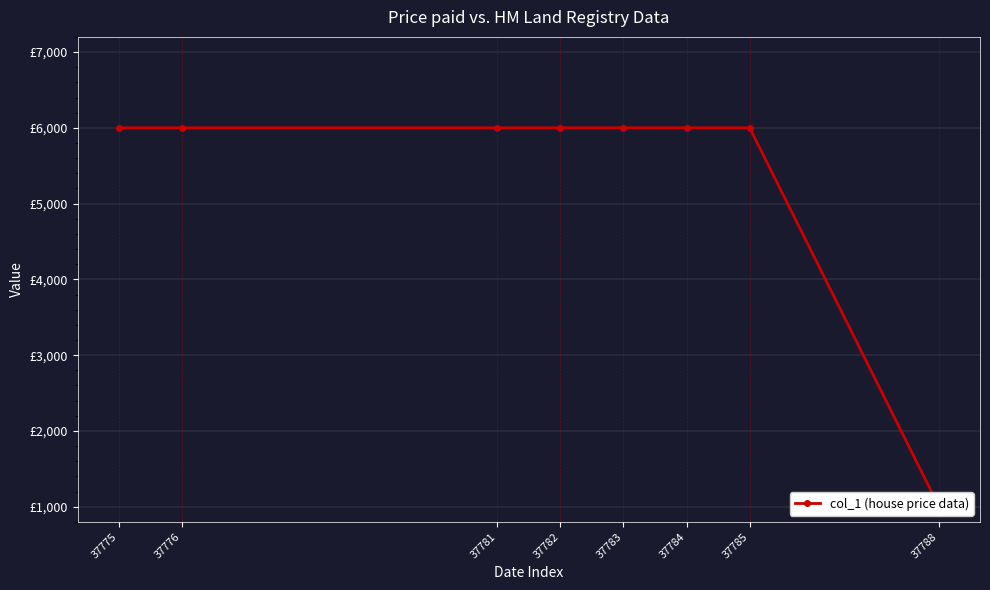

Between 37776 and 37784, which is larger?

37776